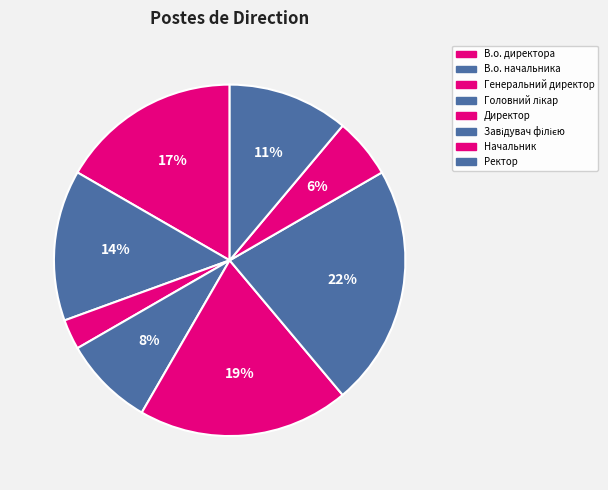

Is it true that В.о. директора is 17% of the pie?

True